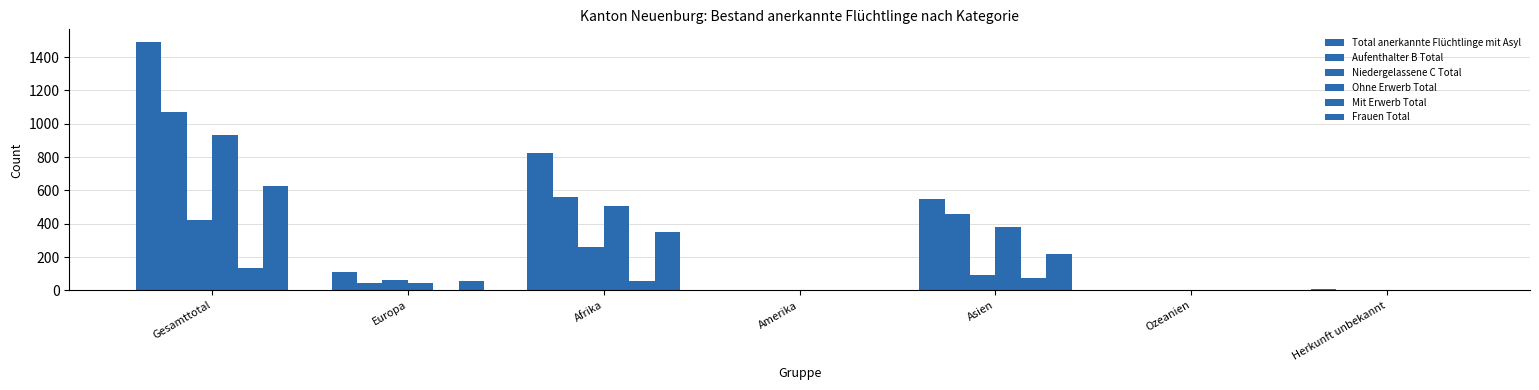

Reading left to right, list all the values displayed in this chart.

Total anerkannte Flüchtlinge mit Asyl: 1492	111	822	4	549	0	6
Aufenthalter B Total: 1070	46	562	0	457	0	5
Niedergelassene C Total: 422	65	260	4	92	0	1
Ohne Erwerb Total: 935	42	505	0	383	0	5
Mit Erwerb Total: 135	4	57	0	74	0	0
Frauen Total: 626	55	353	2	216	0	0